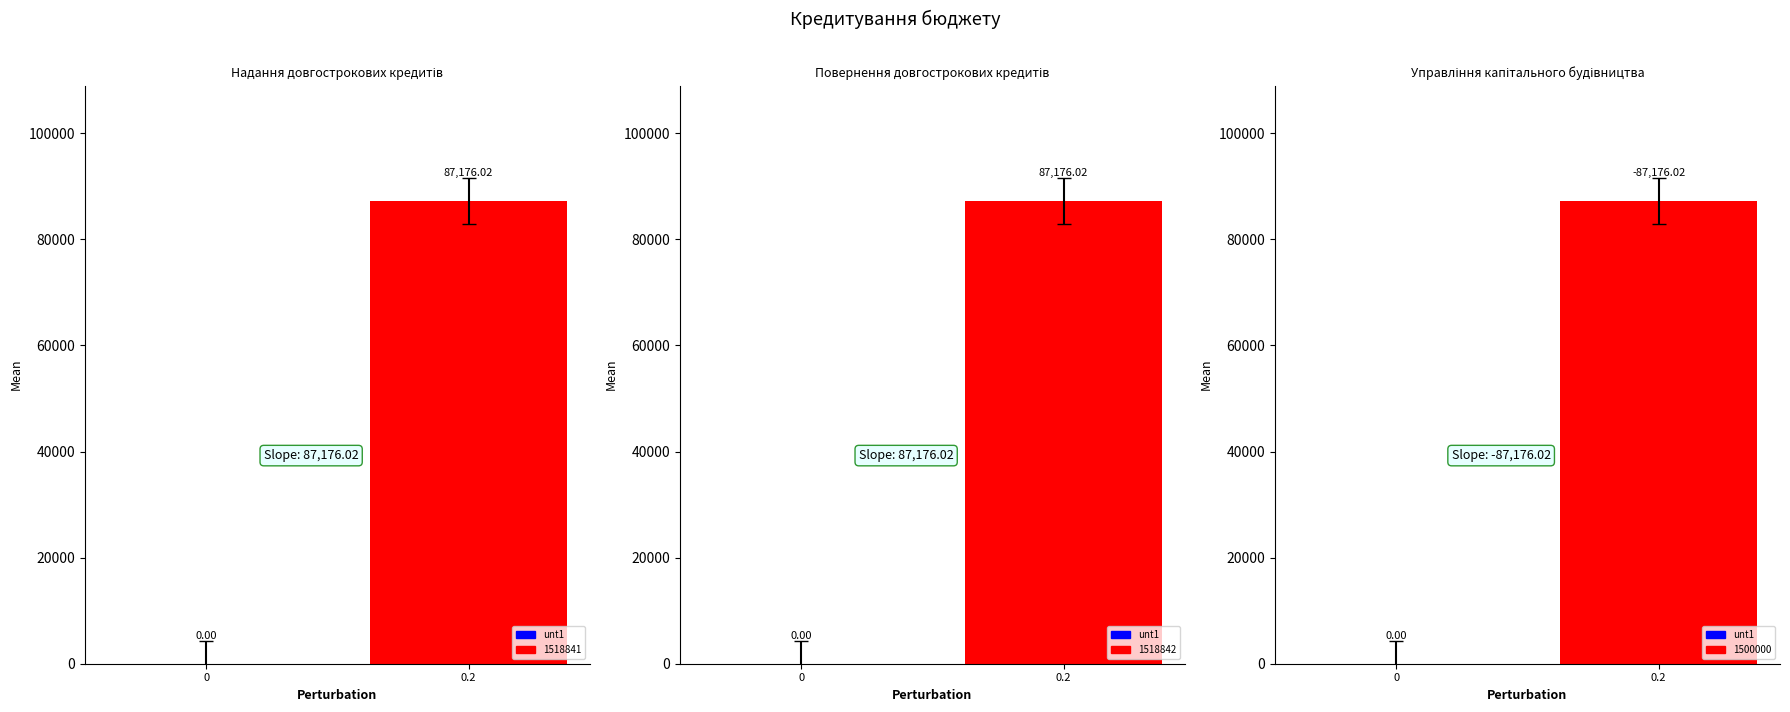

What is the difference between the Кредитування values at 1518842 and 1500000?

174352.0